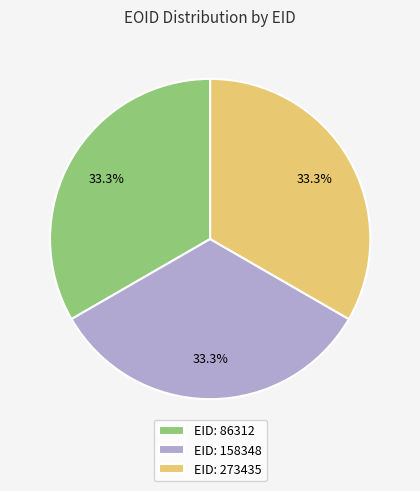

Combined, do EID: 158348 and EID: 86312 account for over 50%?

Yes